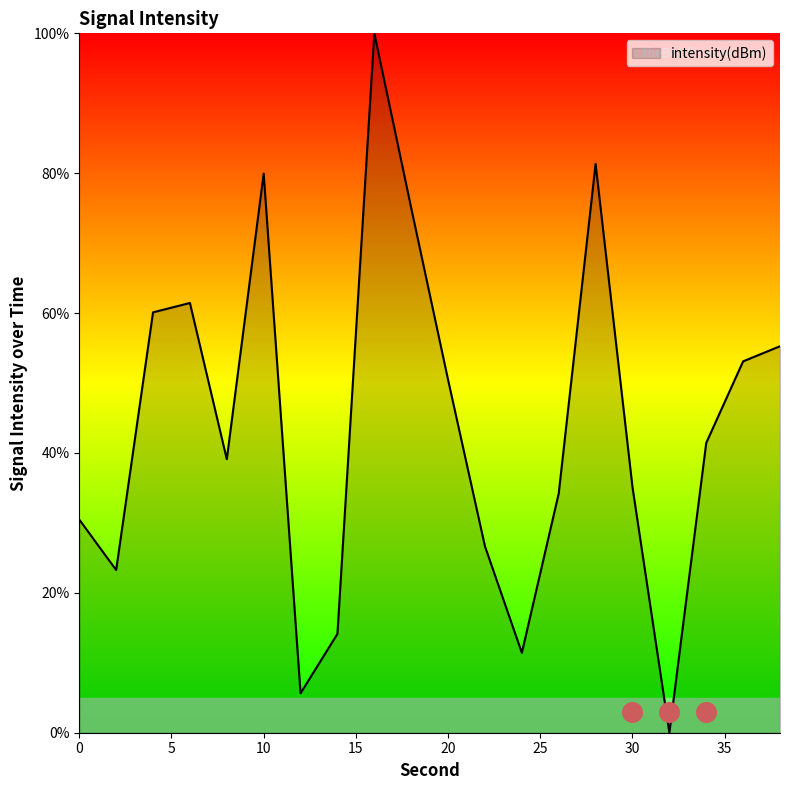

Between 30 and 6, which is larger?

6